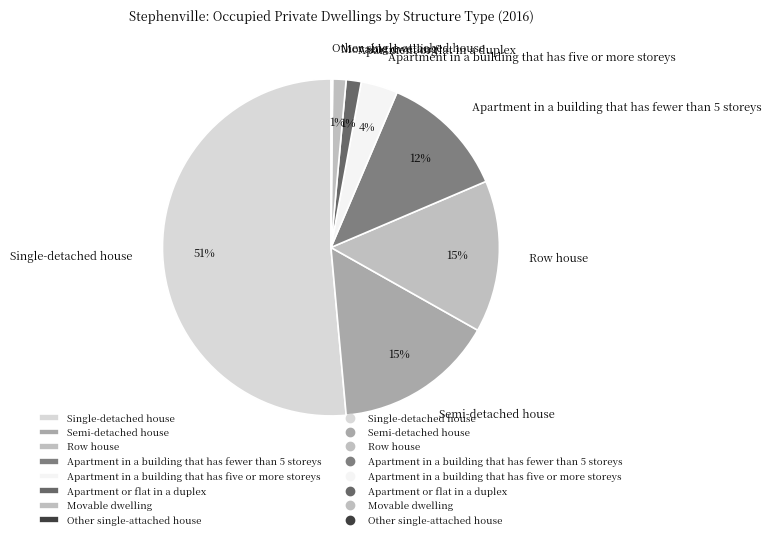

Which category has the biggest portion of the pie?

Single-detached house